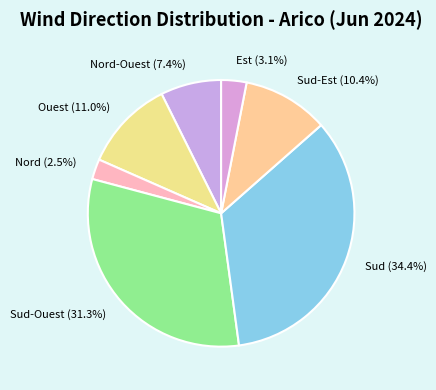

Count the number of slices in the pie.

7